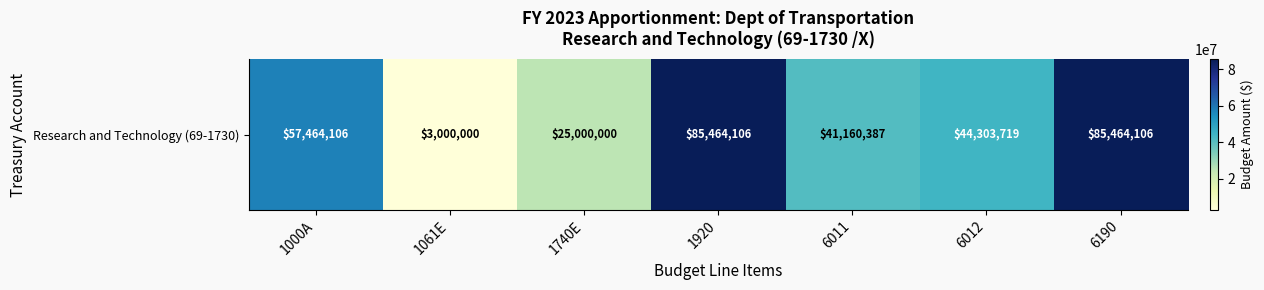

What is the sum of the values at 6011 and 1061E?

44160387